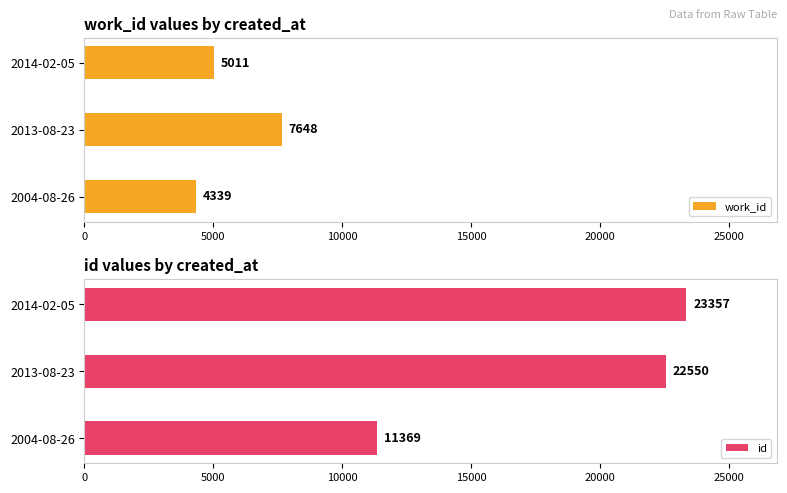

What is the greatest value displayed?

23357